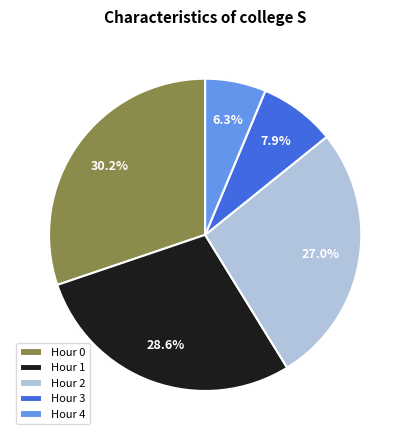

Rank the categories by value from highest to lowest.

Hour 0, Hour 1, Hour 2, Hour 3, Hour 4